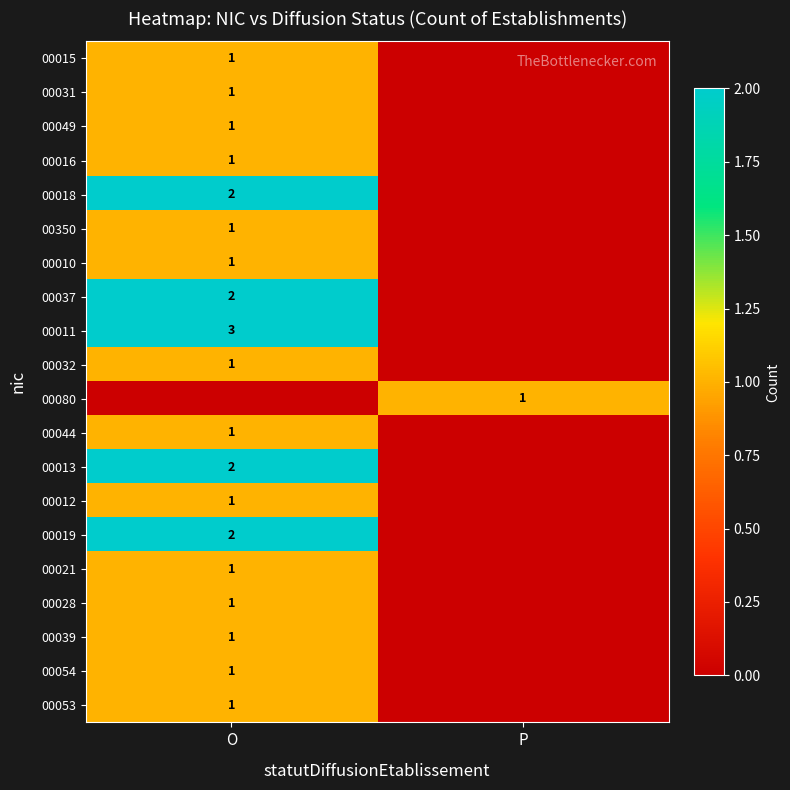

The value of 00015 at O is 1. True or false?

True